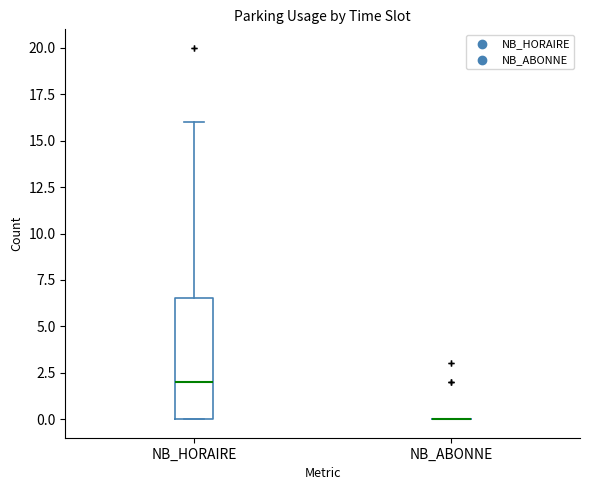

Which box is the tallest, from its lower edge to its upper edge?

NB_HORAIRE